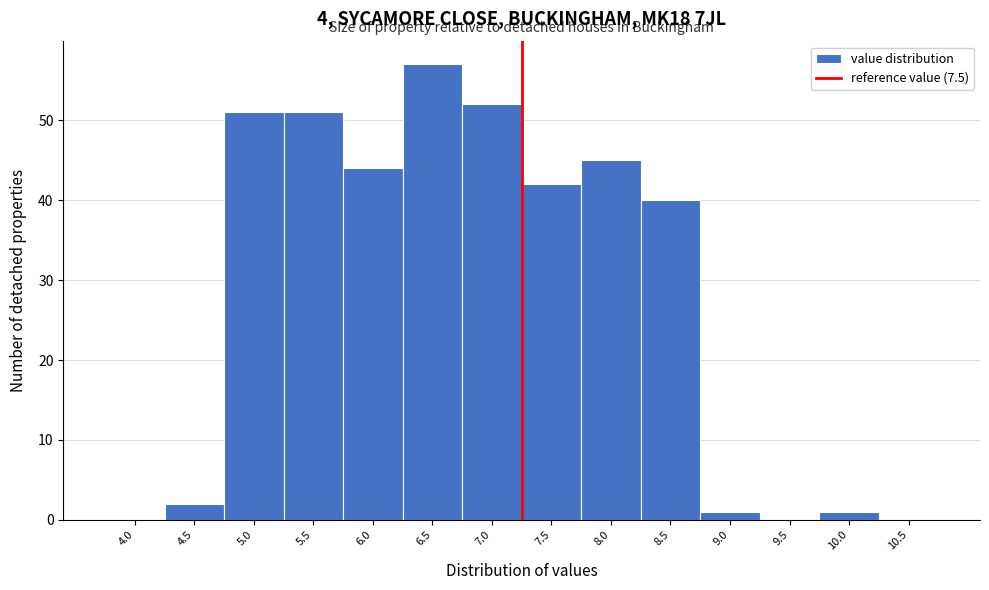

Reading left to right, transcribe all the data shown in this chart.

4.0=0	4.5=2	5.0=51	5.5=51	6.0=44	6.5=57	7.0=52	7.5=42	8.0=45	8.5=40	9.0=1	9.5=0	10.0=1	10.5=0